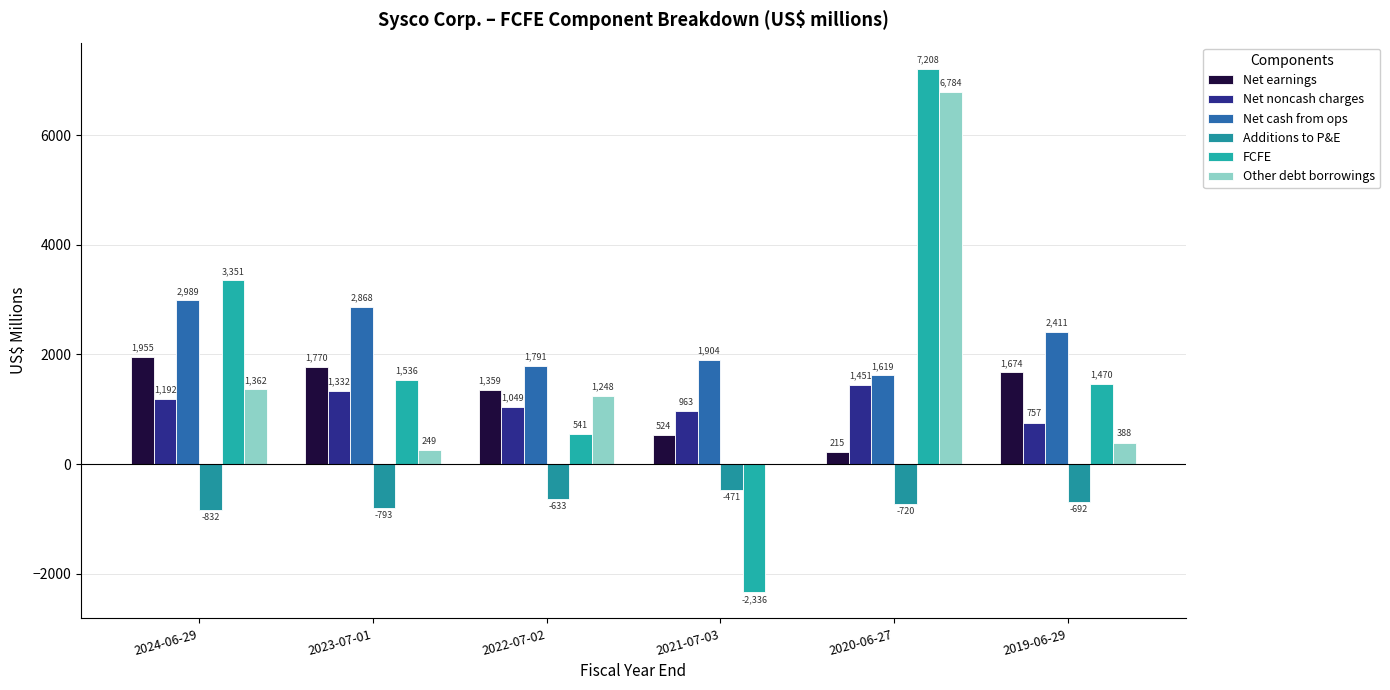

What is the total value across all series at 2022-07-02?

5355